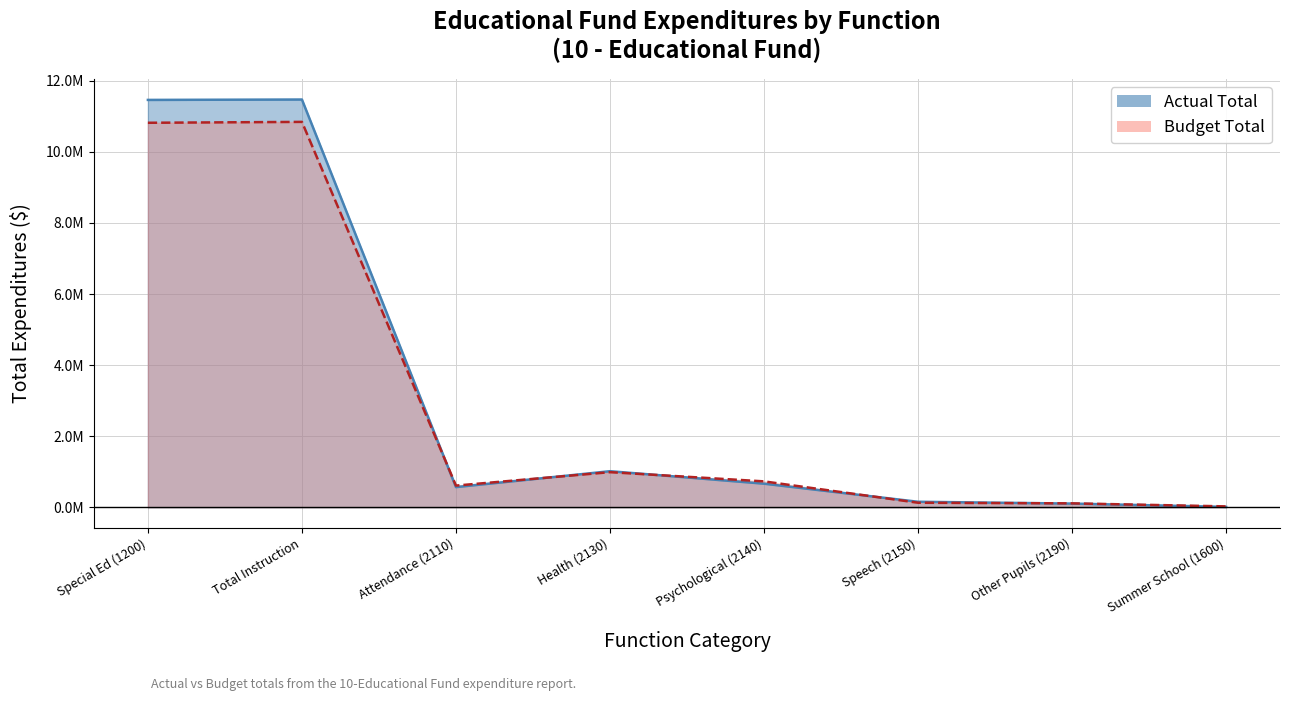

What is the difference between the maximum and minimum values?

11461696